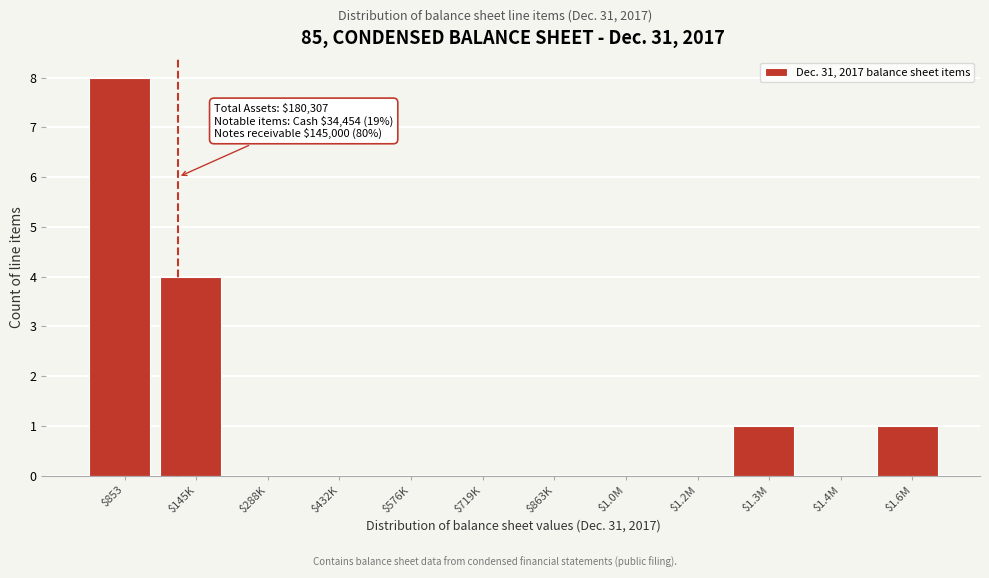

What is the greatest value displayed?

8